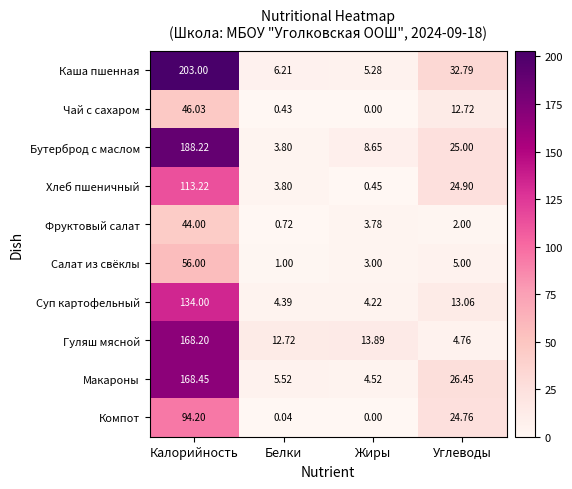

Between Калорийность and Углеводы, which series saw the biggest shift?

Каша пшенная